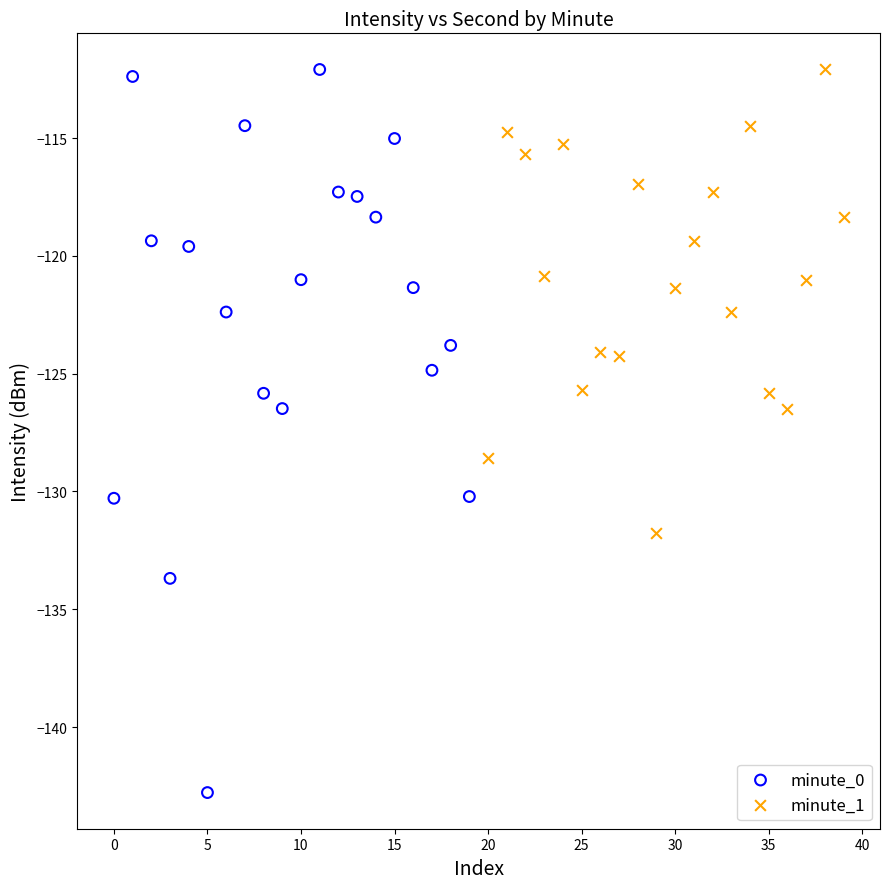

Which series has the widest spread of Y values?

minute_0